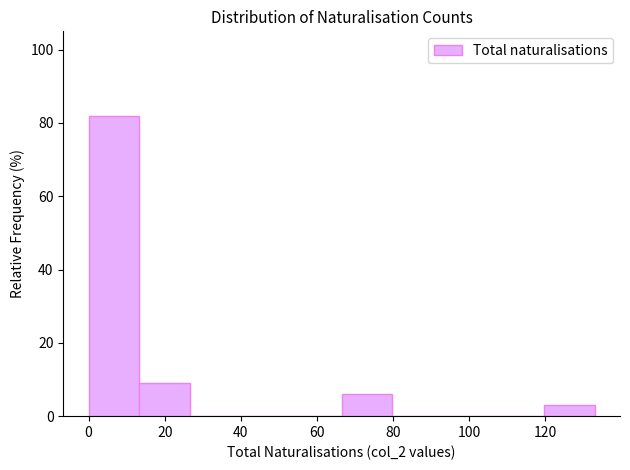

Reading left to right, transcribe this chart: for each bar, give the range it covers on the x-axis and its height. Neither the bar edges nor the heights are printed on the chart, so give them approximately, as read against the axes.

0 to 14: 82
14 to 26: 10
26 to 40: 0
40 to 54: 0
54 to 66: 0
66 to 80: 6
80 to 94: 0
94 to 106: 0
106 to 120: 0
120 to 134: 4